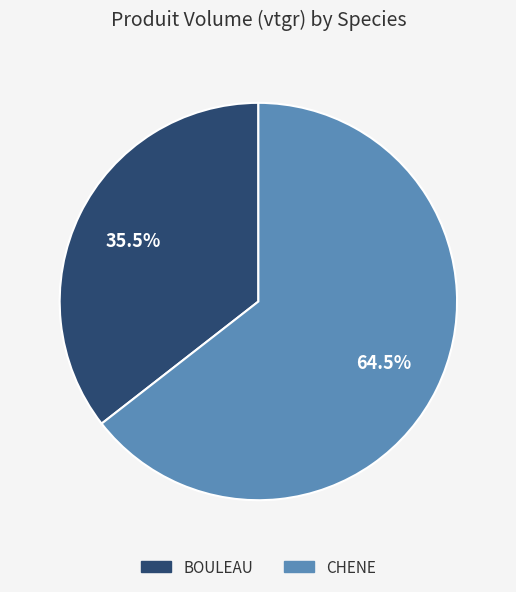

Between CHENE and BOULEAU, which is larger?

CHENE